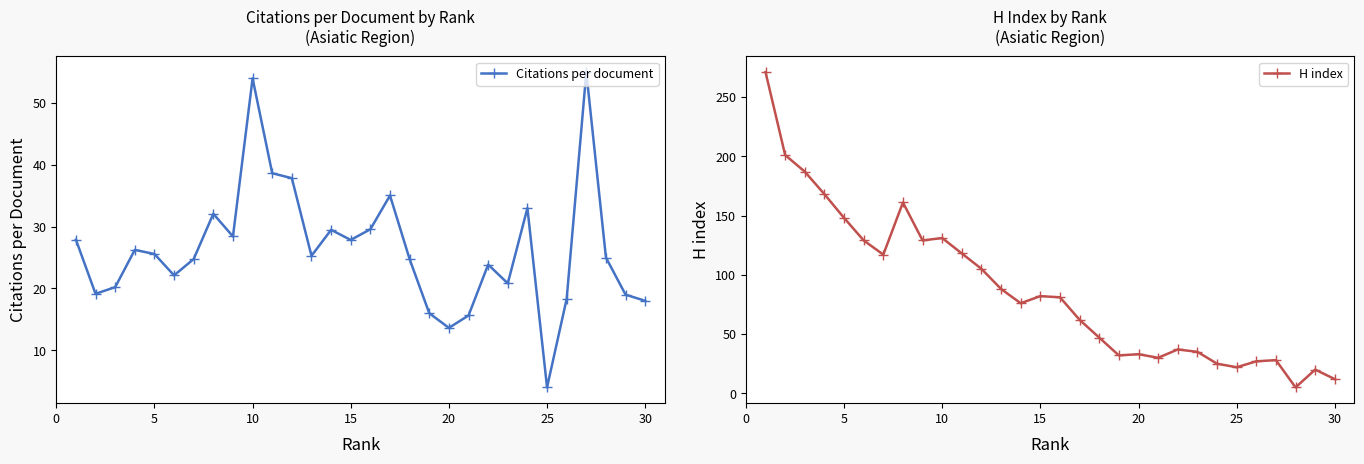

What is the maximum value for H index?

271